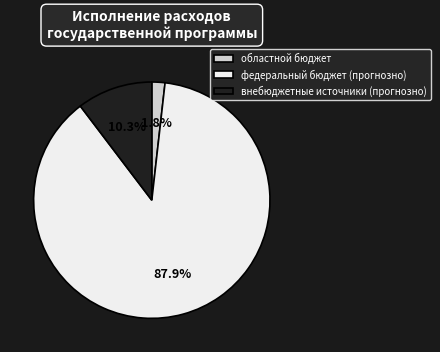

The федеральный бюджет (прогнозно) slice represents 99% of the pie. True or false?

False